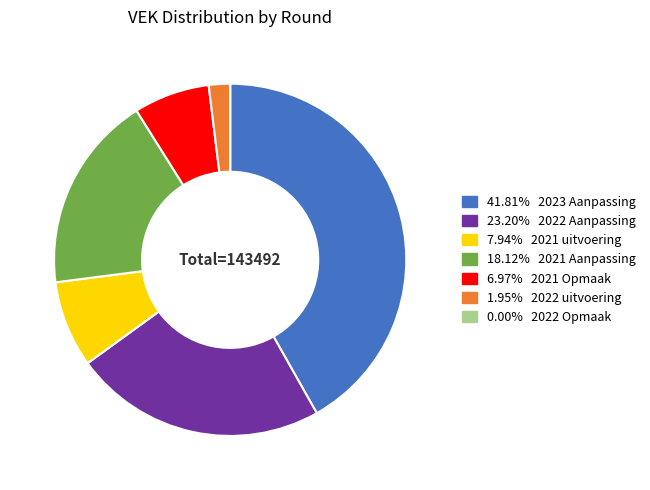

Is there a majority slice in this chart?

No